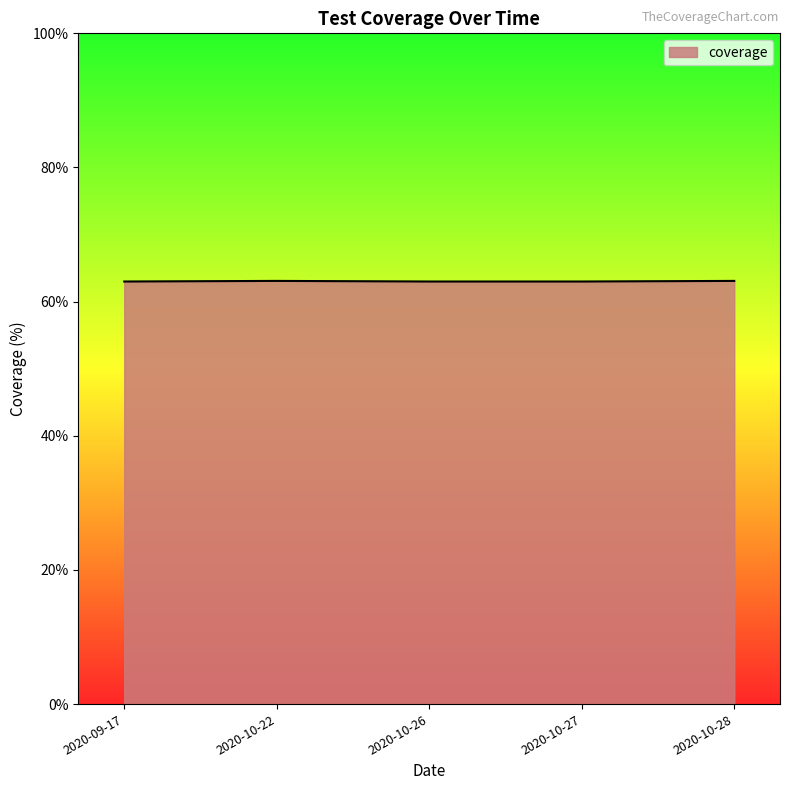

What position from the right is 2020-10-22?

4